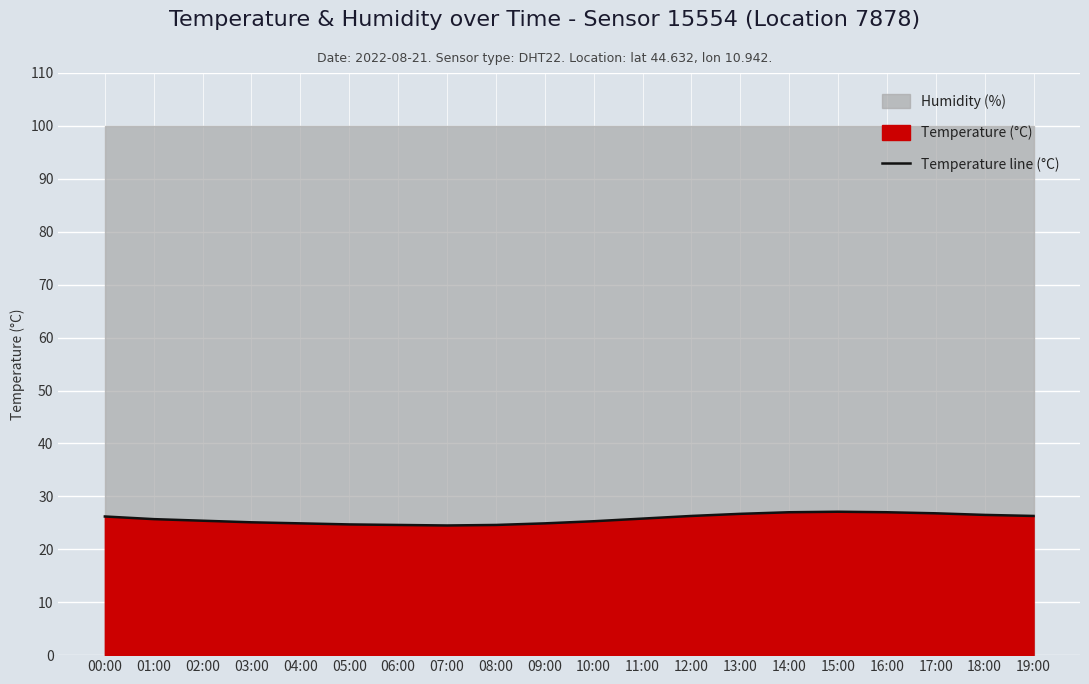

True or false: the data has more than 0 interior local peaks.

True